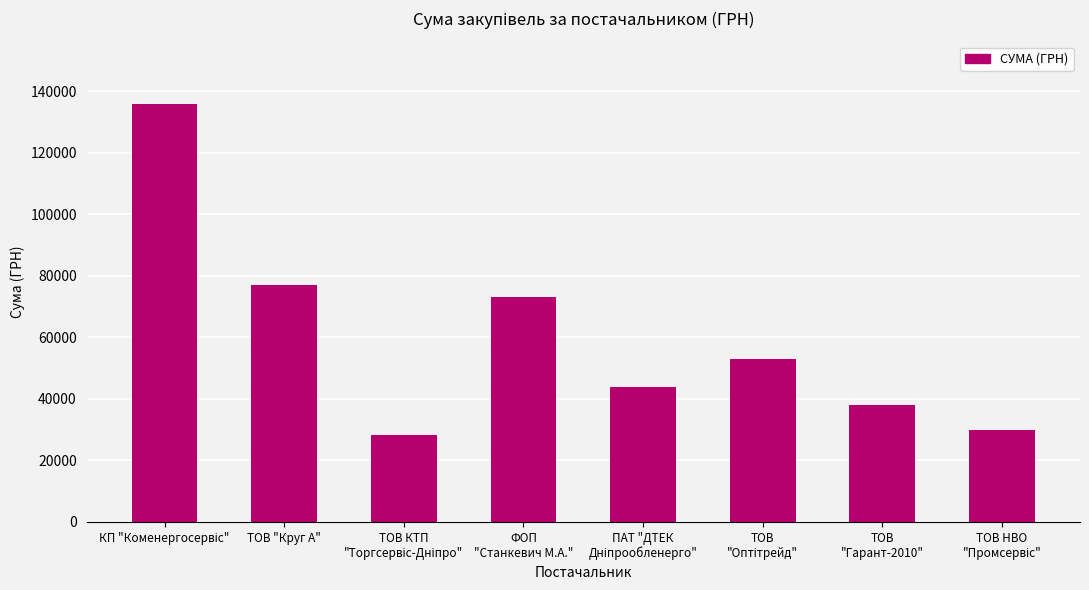

What is the value of the 7th bar from the left?

37825.6